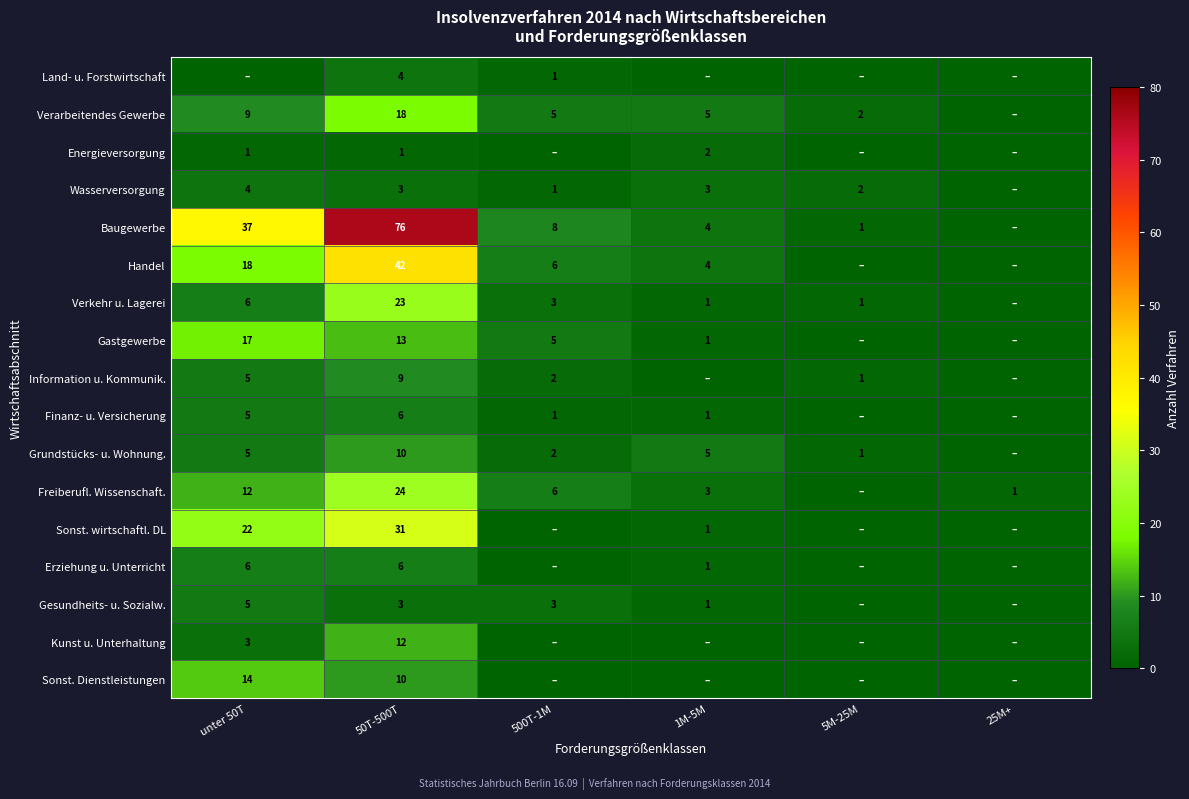

True or false: Baugewerbe has a value of 8 at 500T-1M.

True